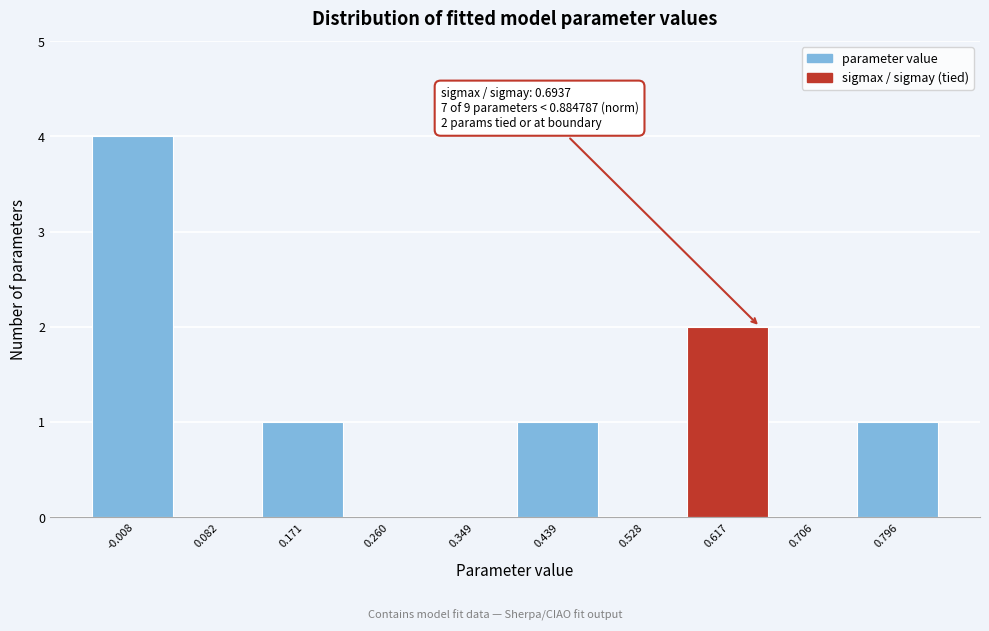

Reading left to right, what are all the values shown in this chart?

-0.008=4	0.082=0	0.171=1	0.260=0	0.349=0	0.439=1	0.528=0	0.617=2	0.706=0	0.796=1